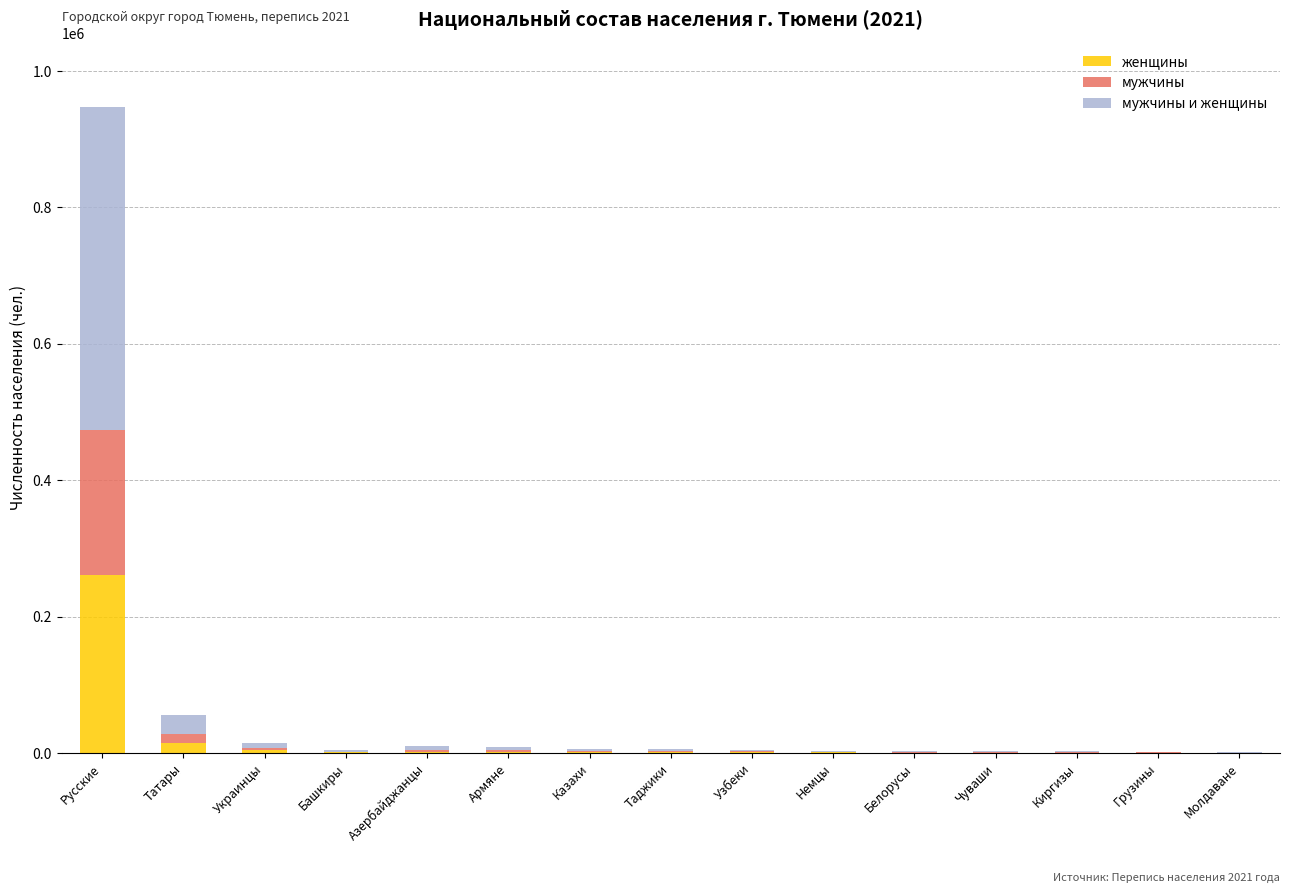

At which category is the sum across all series the highest?

Русские